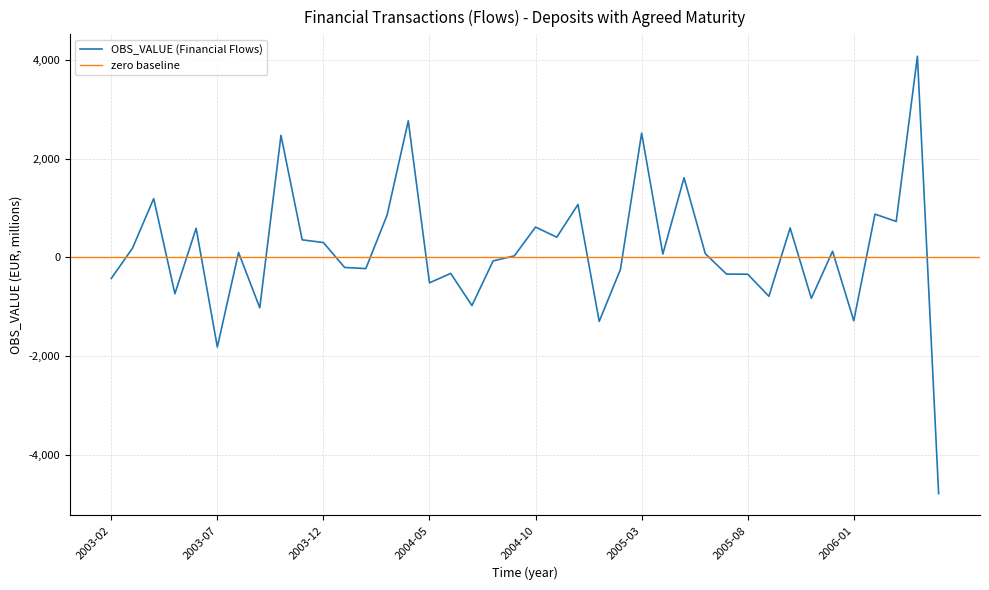

List the labels in order of value, largest first.

2006-04, 2004-04, 2005-03, 2003-10, 2005-05, 2003-04, 2004-12, 2006-02, 2004-03, 2006-03, 2004-10, 2005-10, 2003-06, 2004-11, 2003-11, 2003-12, 2003-03, 2005-12, 2003-08, 2005-06, 2005-04, 2004-09, 2004-08, 2004-01, 2004-02, 2005-02, 2004-06, 2005-07, 2005-08, 2003-02, 2004-05, 2003-05, 2005-09, 2005-11, 2004-07, 2003-09, 2006-01, 2005-01, 2003-07, 2006-05